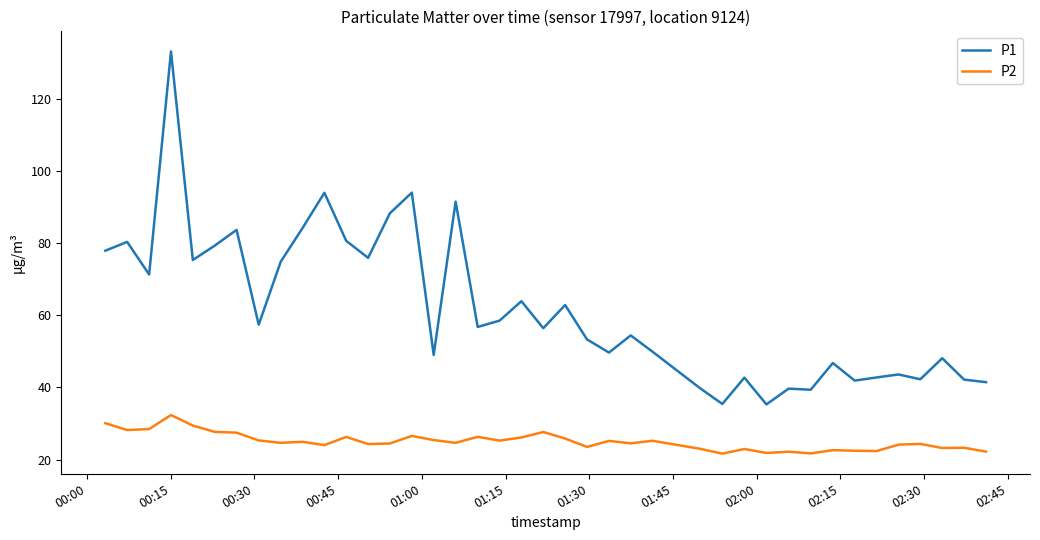

Which series has the largest total across all categories?

P1